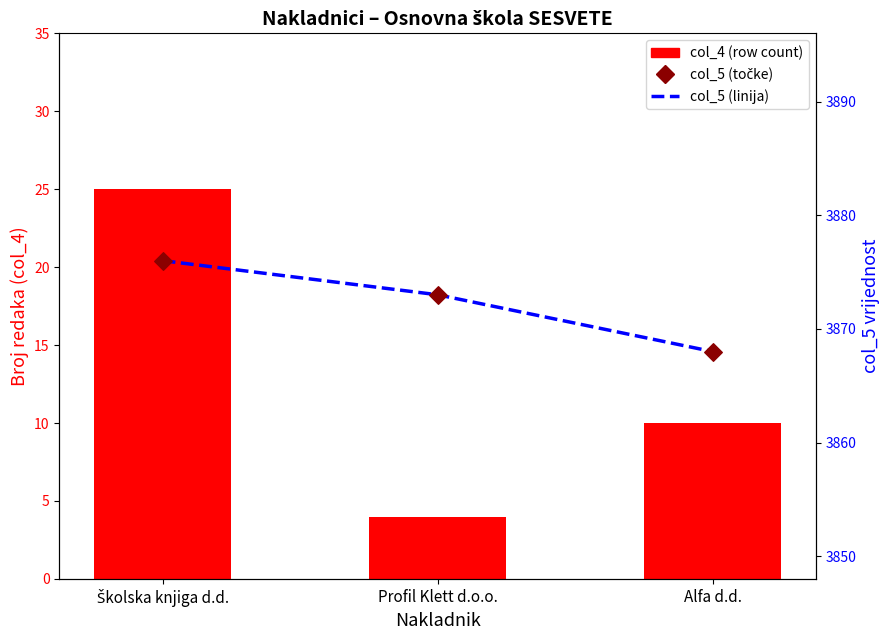

Is the value of col_4 (count) at Školska knjiga d.d. greater than the value of col_5 points at Školska knjiga d.d.?

No